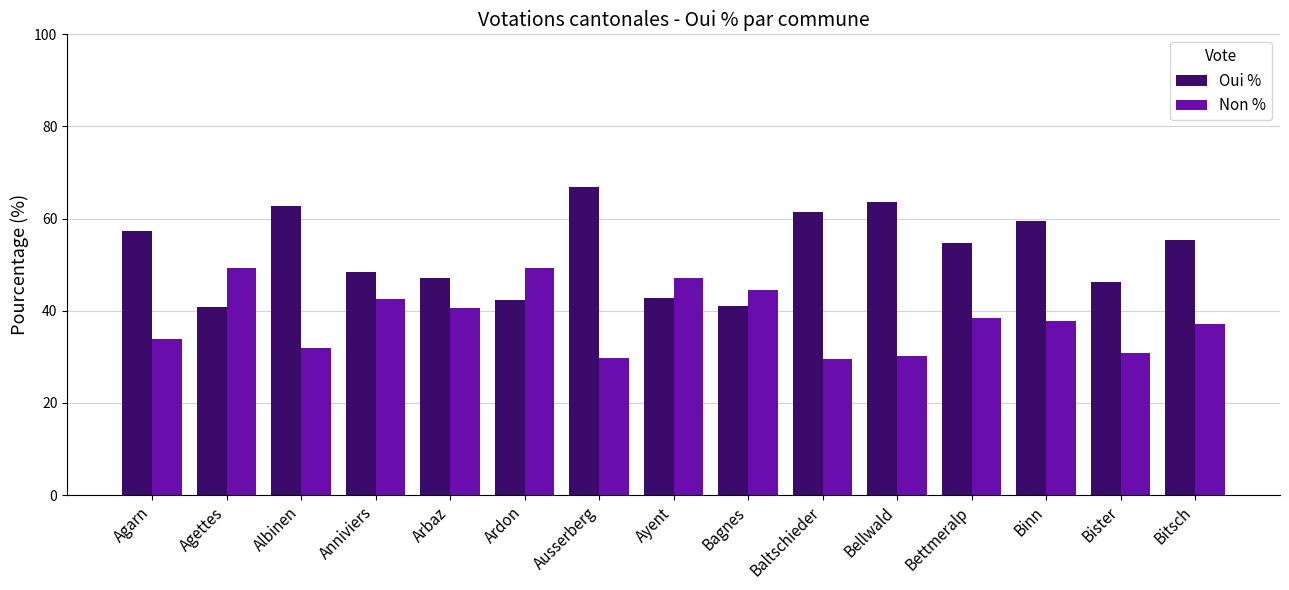

Which series has the widest spread of values?

Oui %